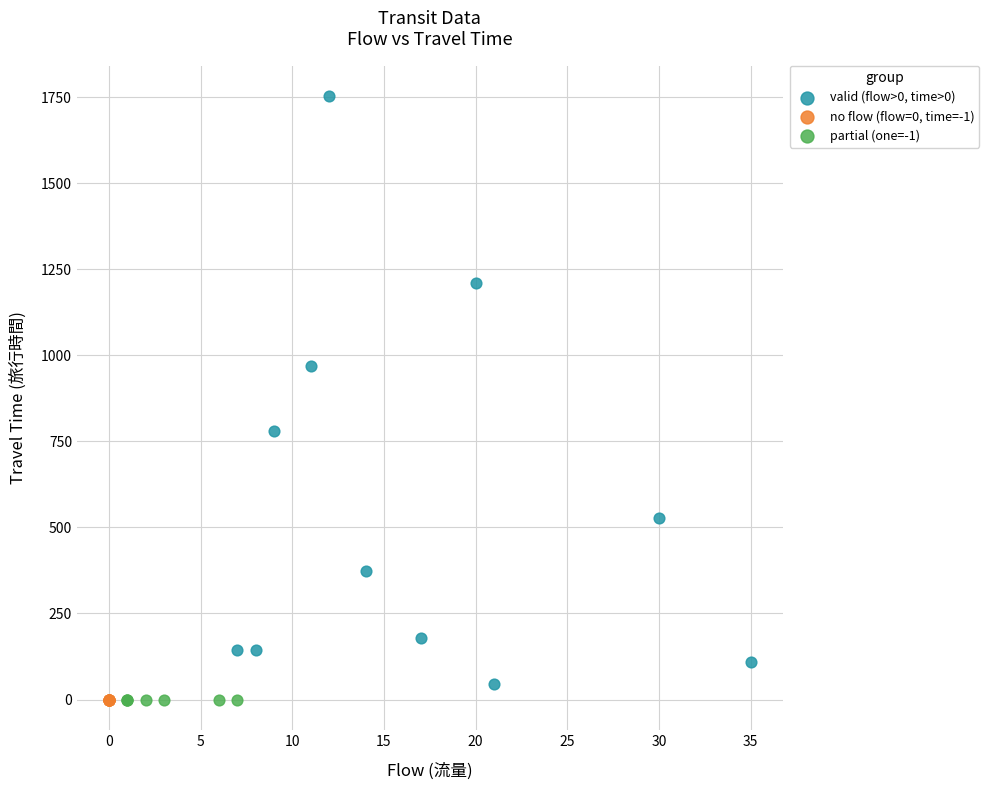

Which series contains the highest Y value?

valid (flow>0, time>0)